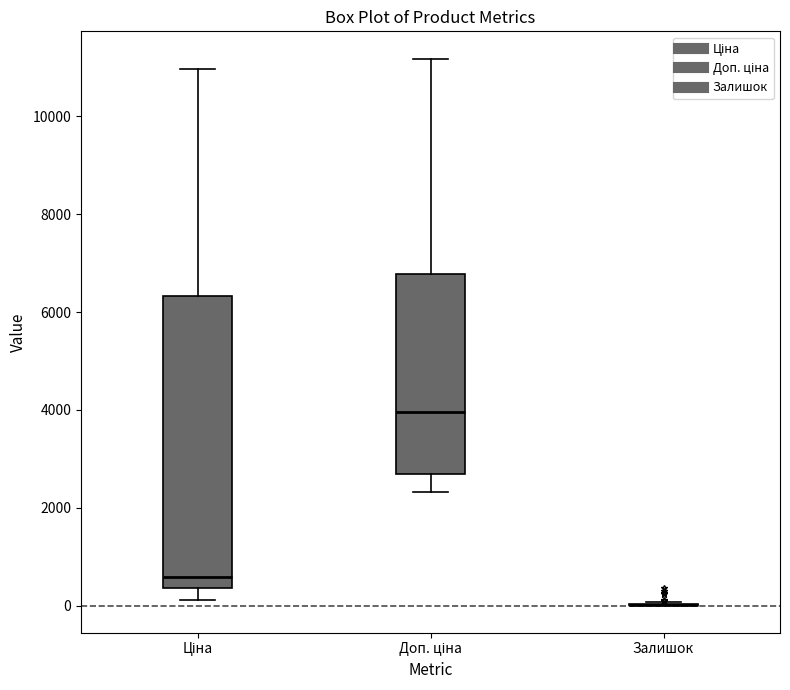

Reading left to right, transcribe this box plot: for each box, give where its median line is, the range the box spans, and where its two whiskers end, as read against the y-axis. The values are not printed on the chart, so give them approximately, as read against the axis.

Ціна: median 600, box 400 to 6400, whiskers 200 to 11000
Доп. ціна: median 4000, box 2600 to 6800, whiskers 2400 to 11200
Залишок: box collapsed to a line at 0, whiskers 0 to 0